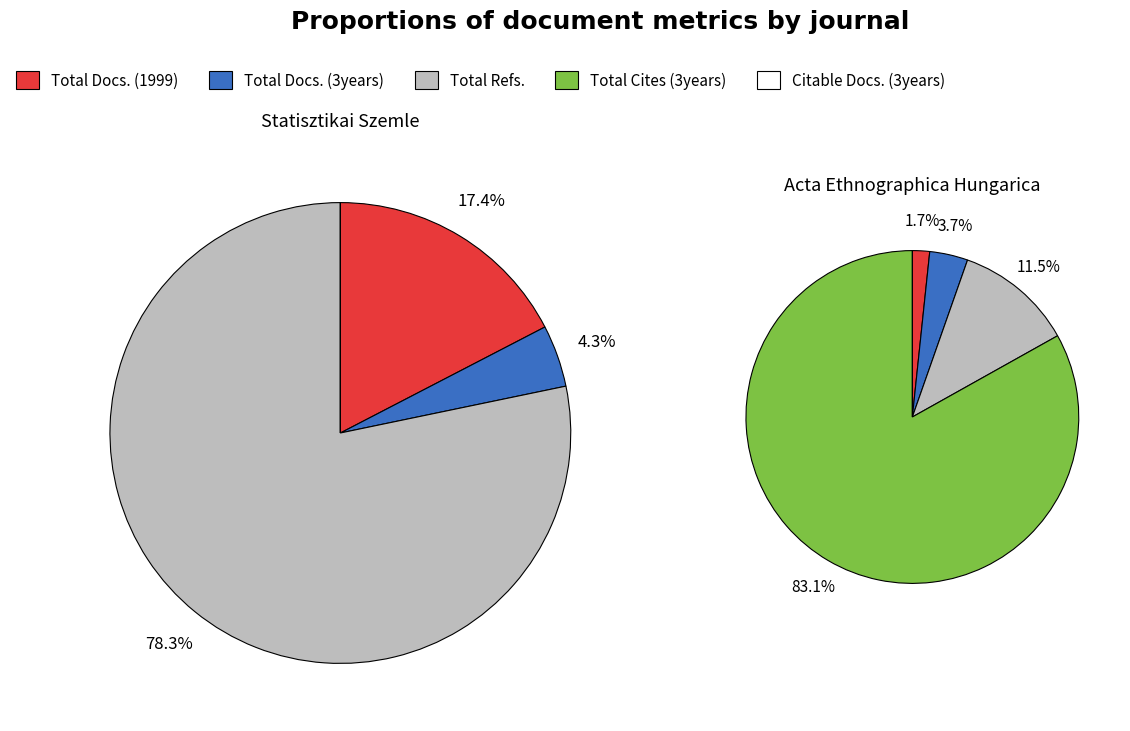

Which category has the biggest portion of the pie?

Total Cites (3years)